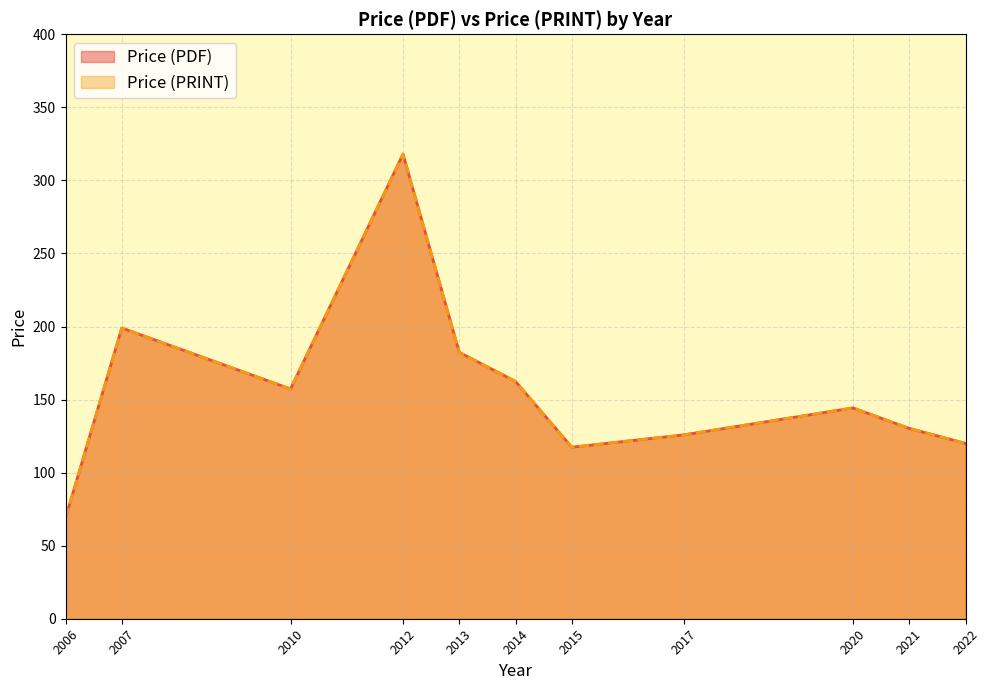

True or false: Price (PRINT) and Price (PDF) cross at least once.

False